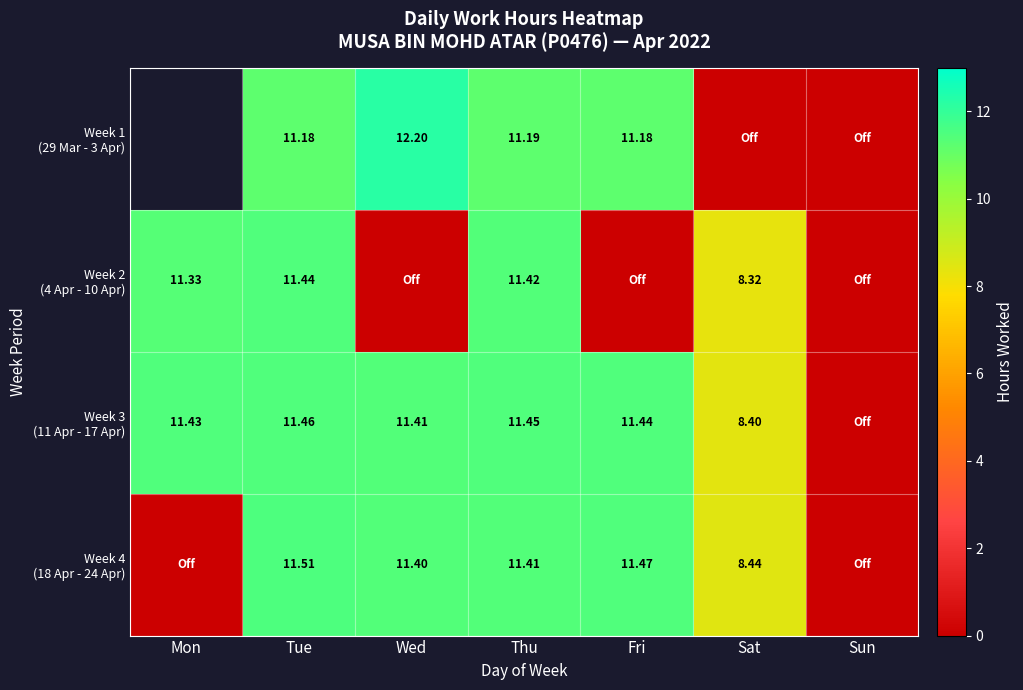

Is the value of Week 2 (4 Apr - 10 Apr) at Thu greater than the value of Week 3 (11 Apr - 17 Apr) at Sat?

Yes